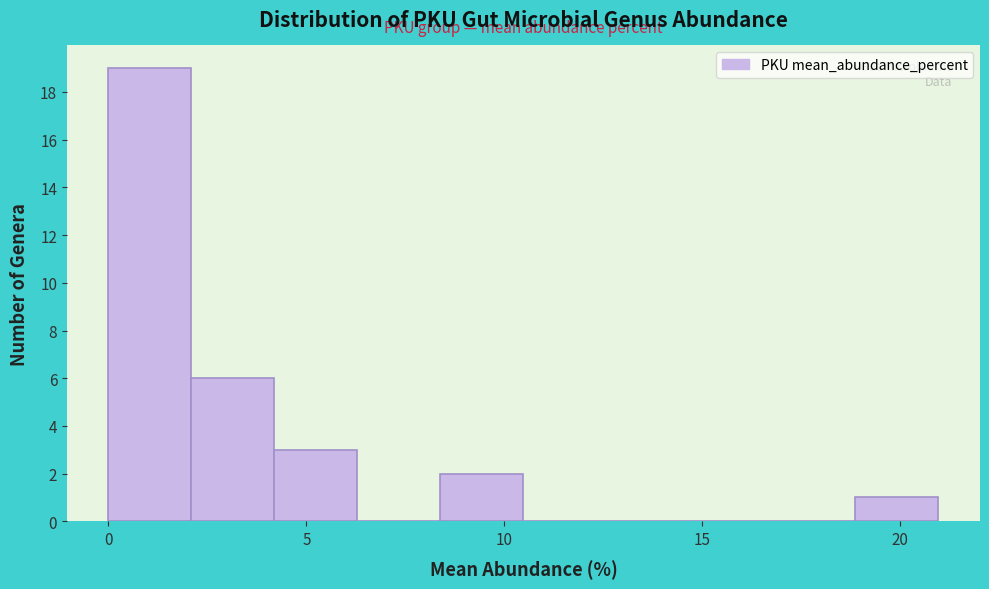

Which range on the x-axis has the tallest bar?

0.0 to 2.0